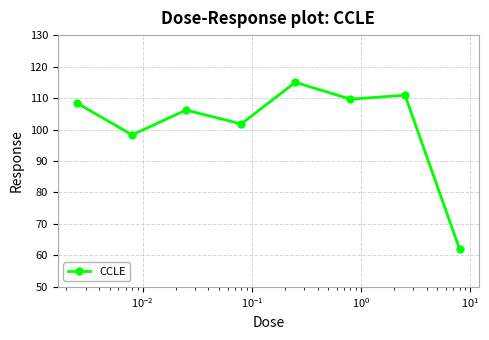

Reading left to right, extract all data points from this chart.

108.4	98.3	106.2	101.8	115.0	109.7	110.9	62.0